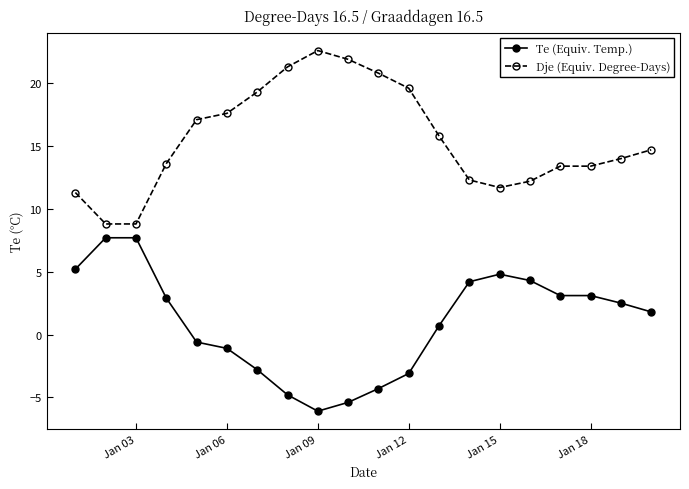

What is the sum of all Te (Equiv. Temp.) values?

19.8